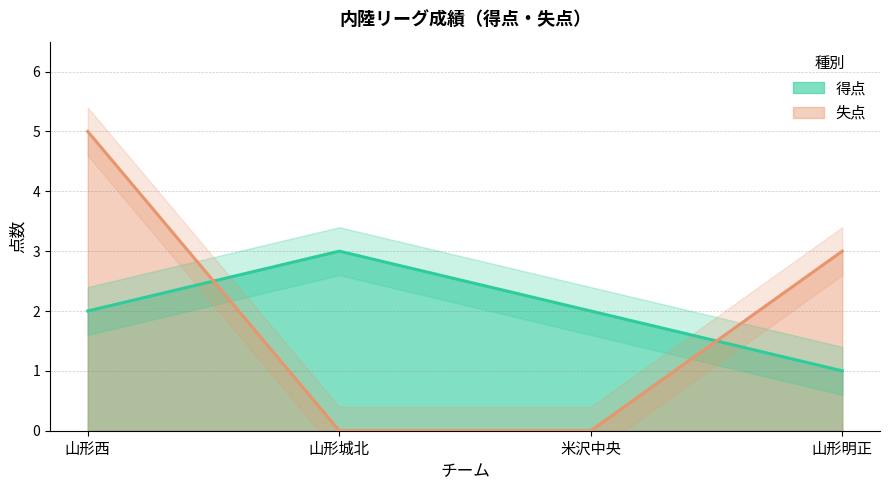

What is the spread (max minus min) of values at 山形城北?

3